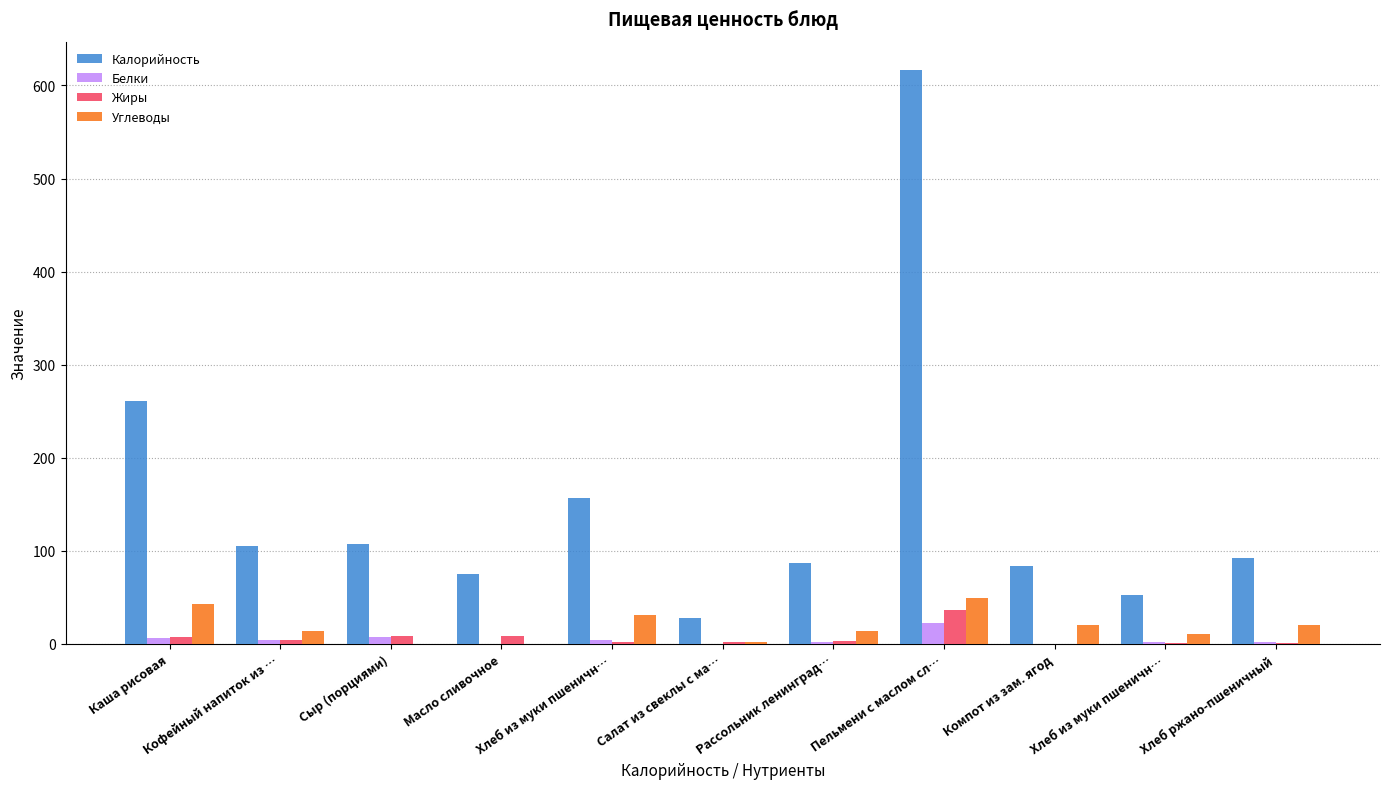

Reading left to right, list all the values displayed in this chart.

Калорийность: 260.5	104.9	107.5	74.9	157.0	28.1	87.3	616.3	83.6	52.3	92.0
Белки: 6.1	3.9	7.0	0.1	4.5	0.3	1.9	22.9	0.1	1.5	2.2
Жиры: 6.9	3.8	8.8	8.2	1.7	2.2	2.8	36.6	0.0	0.6	0.4
Углеводы: 43.4	13.7	0.0	0.1	30.8	1.8	13.7	48.9	20.7	10.3	19.8